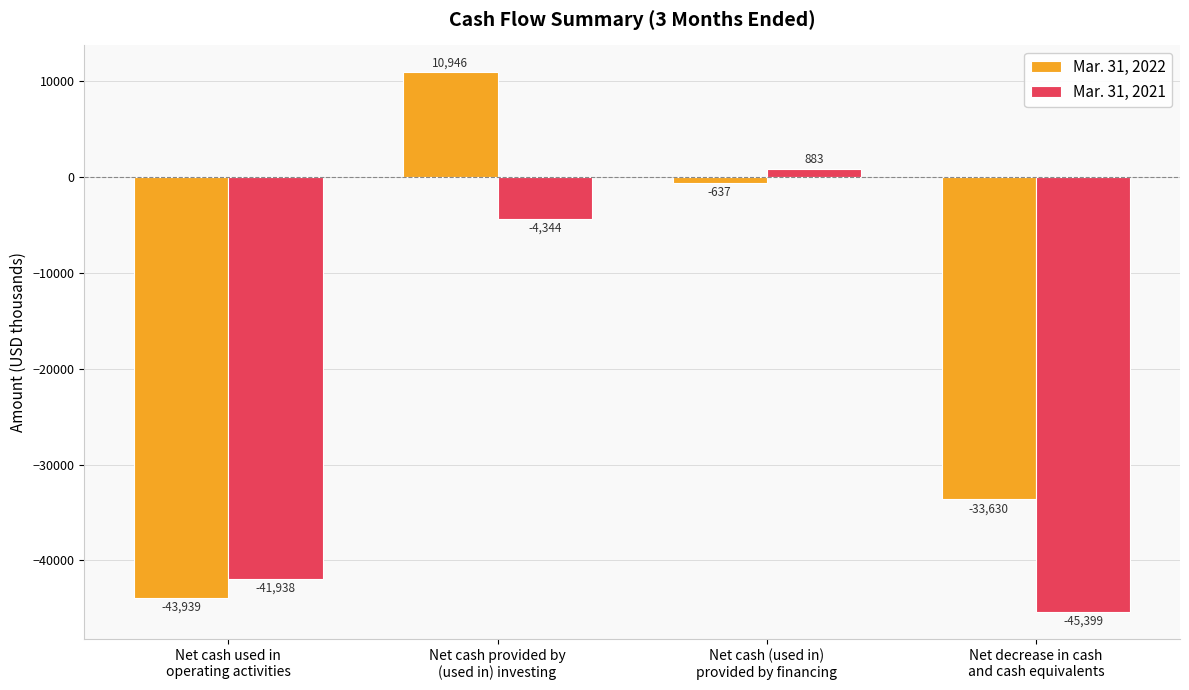

What is the sum of all Mar. 31, 2022 values?

-67260